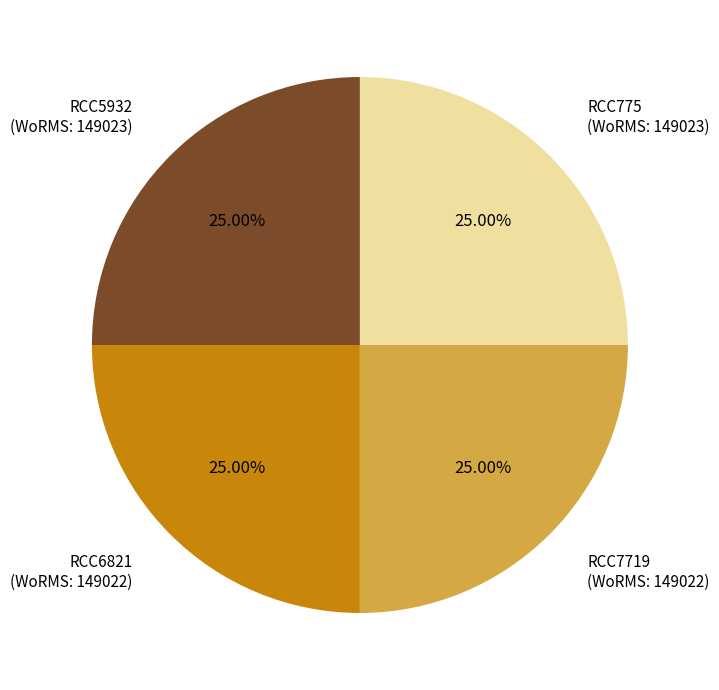

How many slices are in this pie chart?

4